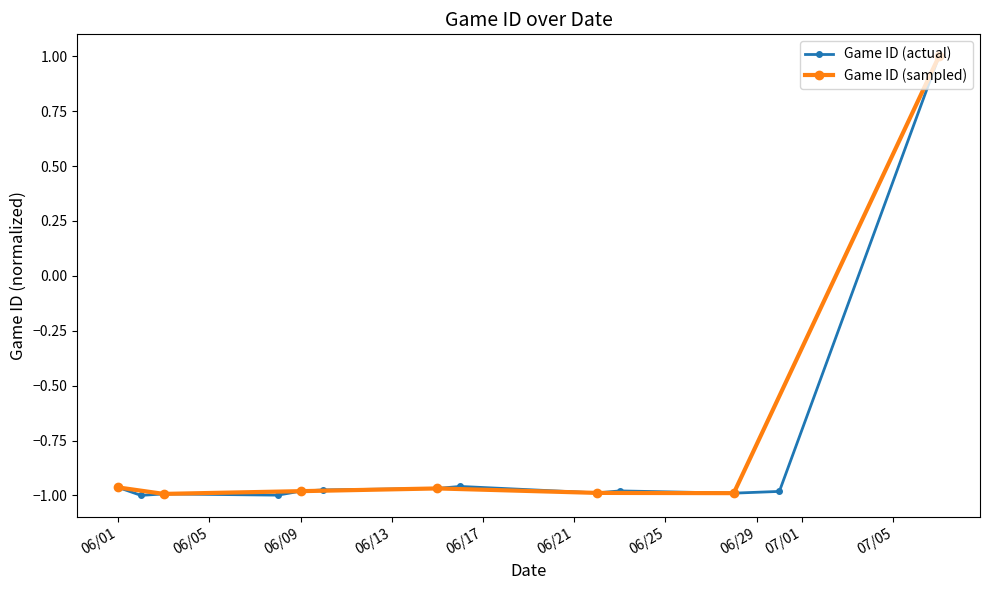

Where does the data first go above 0?

7/7/21